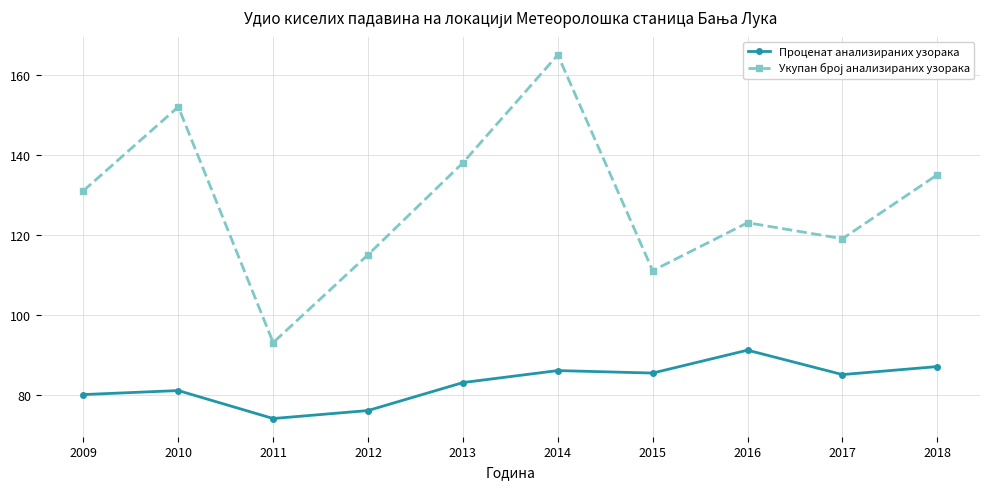

How many values in the Проценат анализираних узорака series are below 85?

5